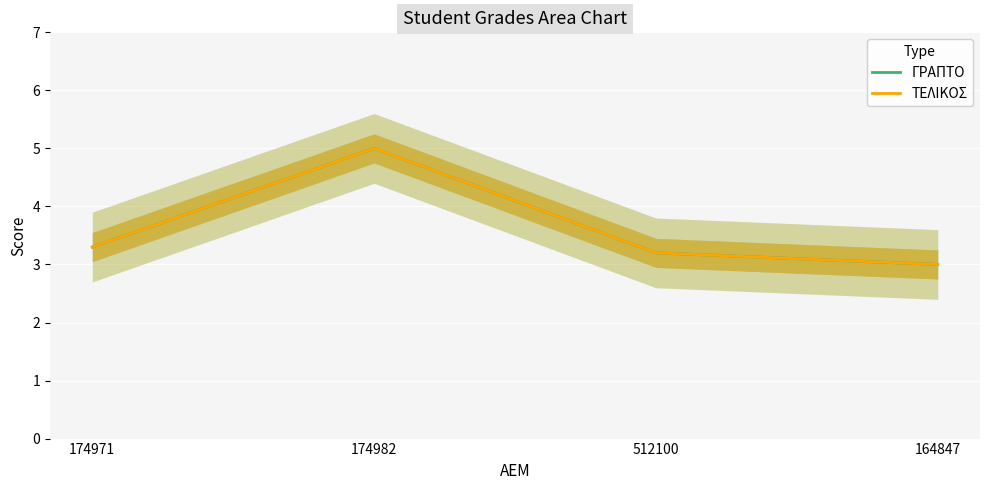

True or false: ΤΕΛΙΚΟΣ and ΓΡΑΠΤΟ intersect in this chart.

False